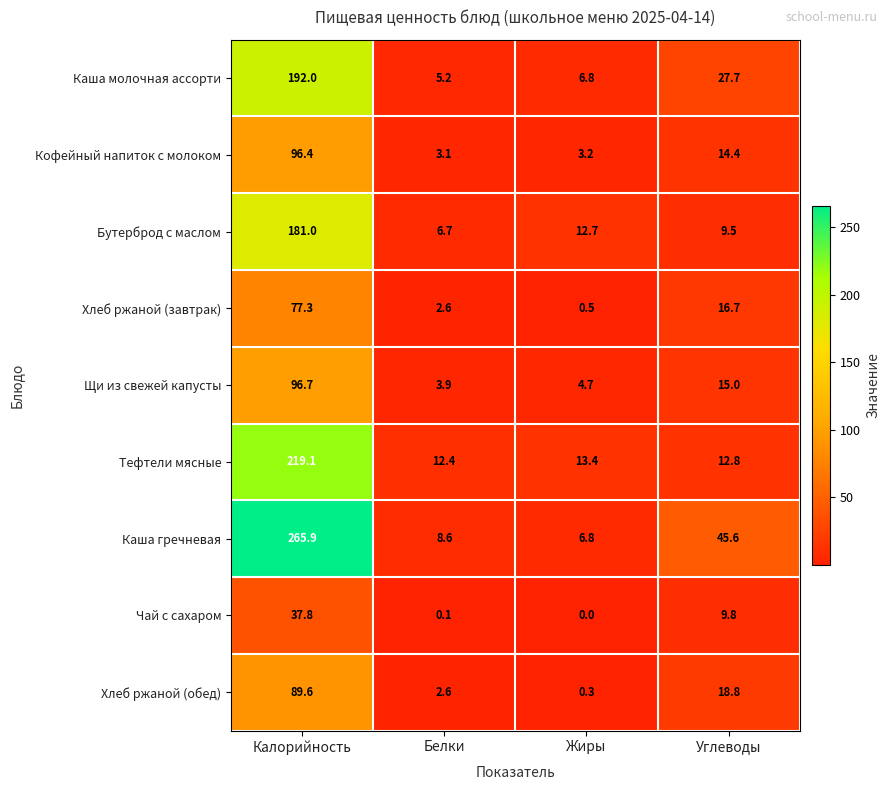

At which category is the sum across all series the highest?

Калорийность